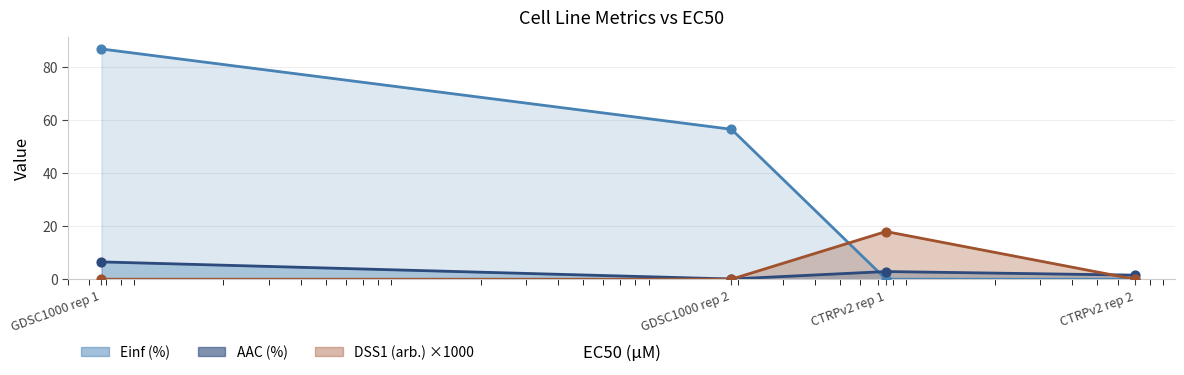

Which series reaches the maximum Y coordinate?

Einf (%)